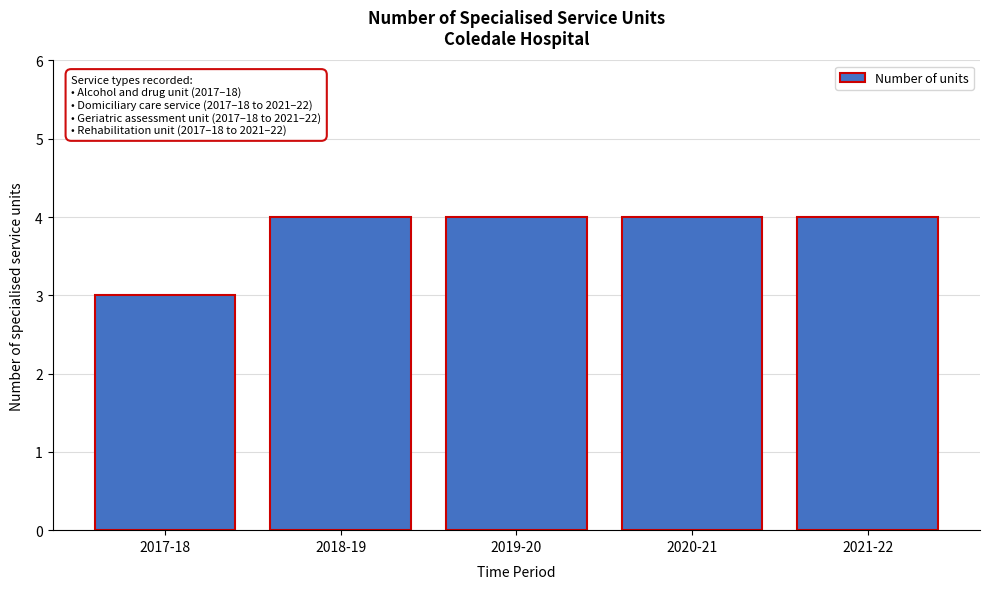

Reading left to right, what are all the values shown in this chart?

3	4	4	4	4